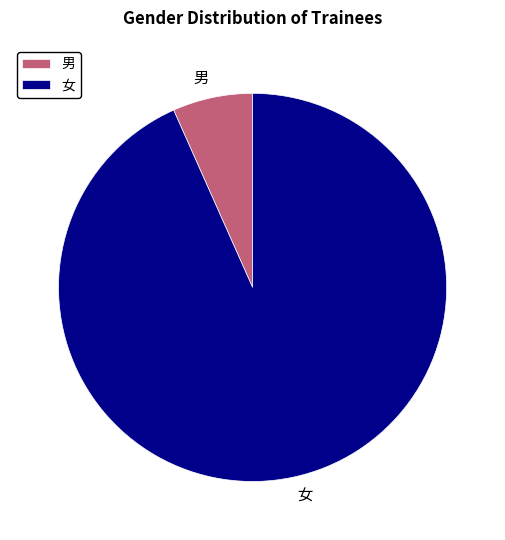

Combined, do 女 and 男 account for over 50%?

Yes